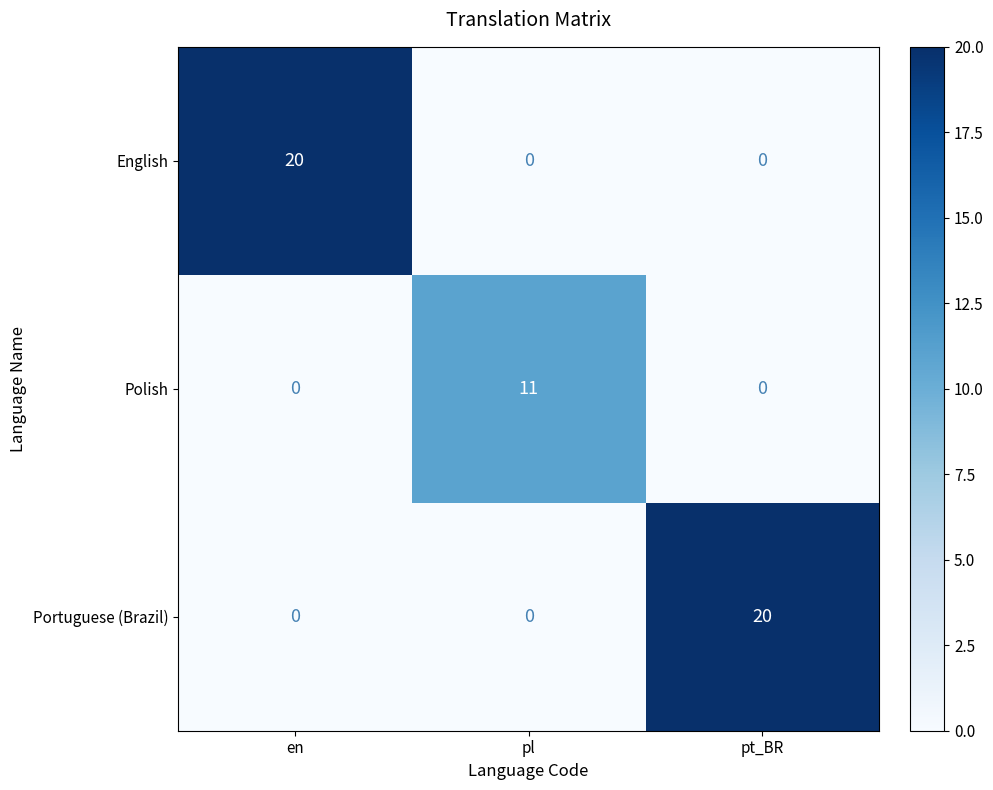

Is the value of Polish at pl greater than the value of English at pl?

Yes